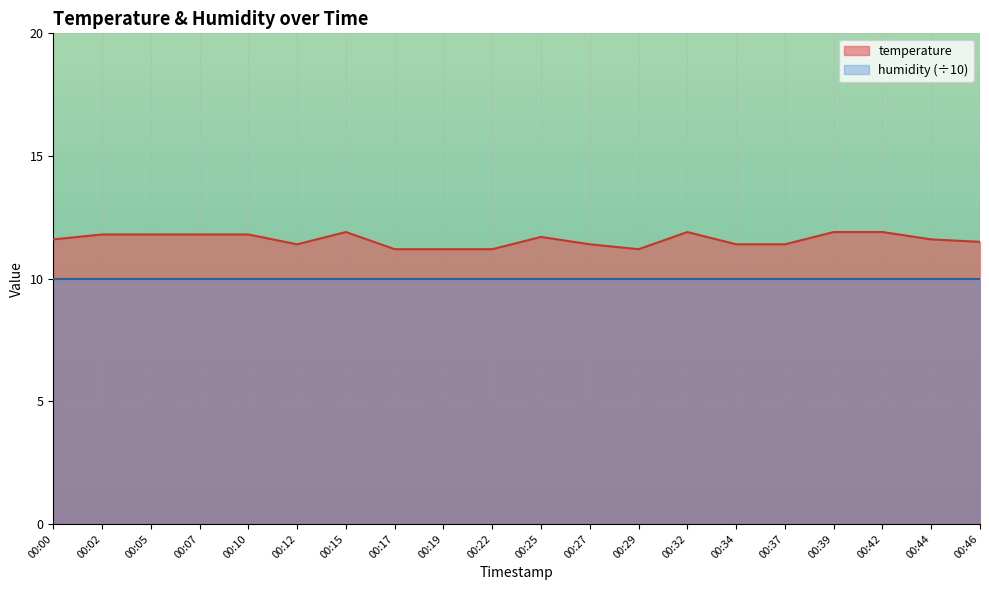

Reading right to left, list all the values displayed in this chart.

00:46=11.5	00:44=11.6	00:42=11.9	00:39=11.9	00:37=11.4	00:34=11.4	00:32=11.9	00:29=11.2	00:27=11.4	00:25=11.7	00:22=11.2	00:19=11.2	00:17=11.2	00:15=11.9	00:12=11.4	00:10=11.8	00:07=11.8	00:05=11.8	00:02=11.8	00:00=11.6